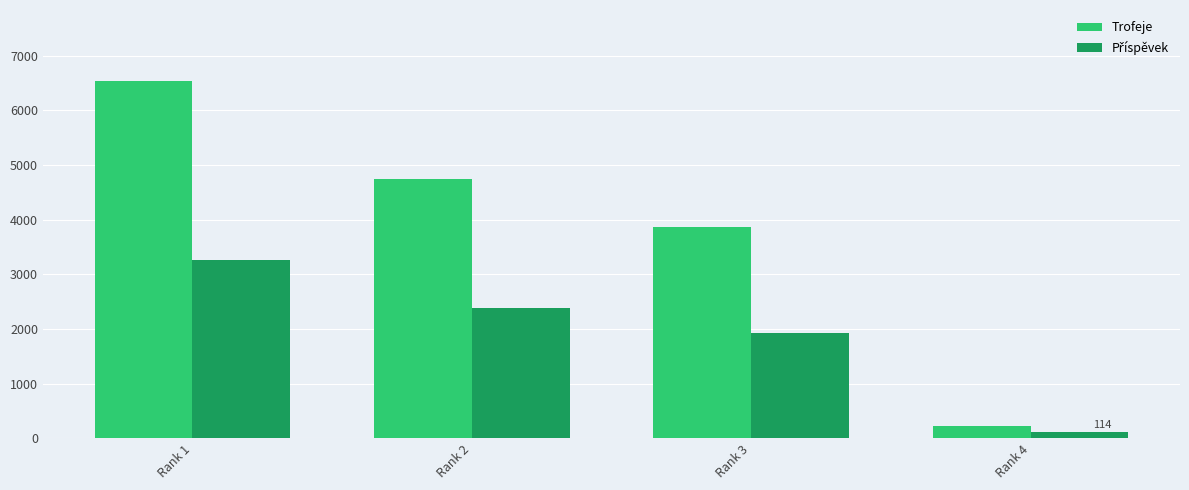

How many series are shown in this chart?

2